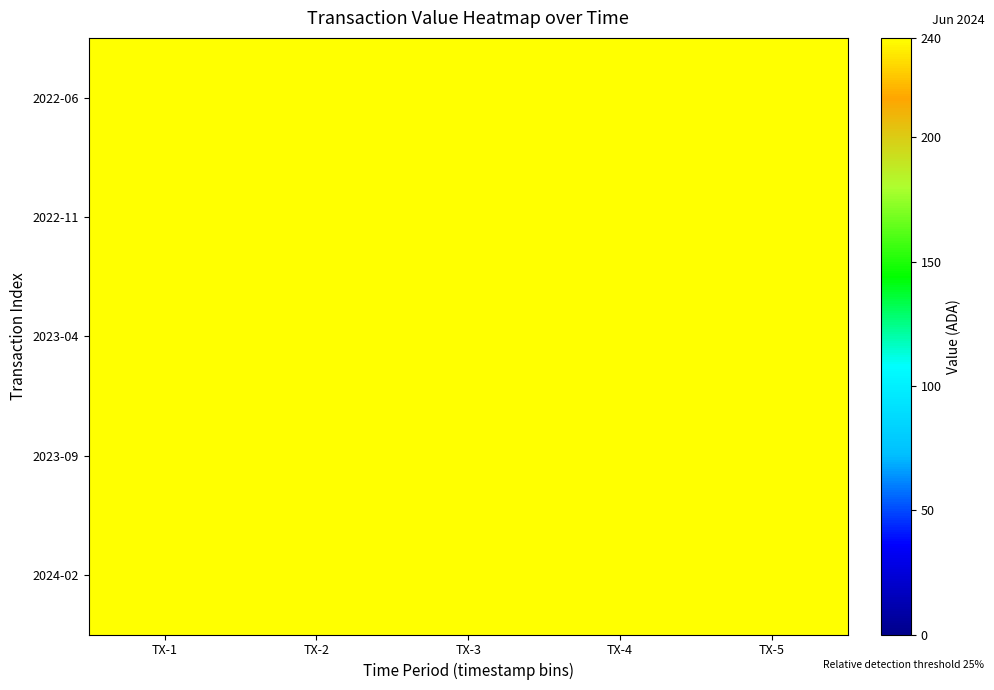

Reading left to right, transcribe all the data shown in this chart.

2022-06: TX-1=243.7	TX-2=249.5	TX-3=247.3	TX-4=246.0	TX-5=241.6
2022-11: TX-1=241.6	TX-2=240.6	TX-3=248.7	TX-4=246.0	TX-5=247.1
2023-04: TX-1=240.2	TX-2=249.7	TX-3=248.3	TX-4=242.1	TX-5=241.8
2023-09: TX-1=241.8	TX-2=243.0	TX-3=245.2	TX-4=244.3	TX-5=242.9
2024-02: TX-1=246.1	TX-2=241.4	TX-3=242.9	TX-4=243.7	TX-5=244.6